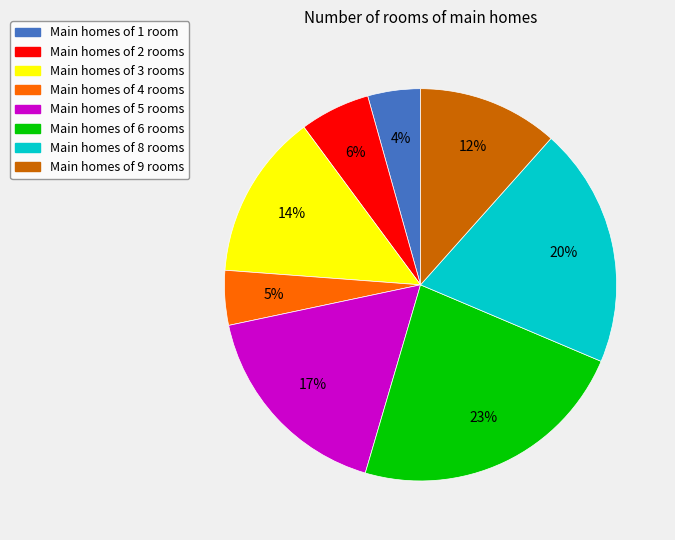

Does any single category account for the majority?

No